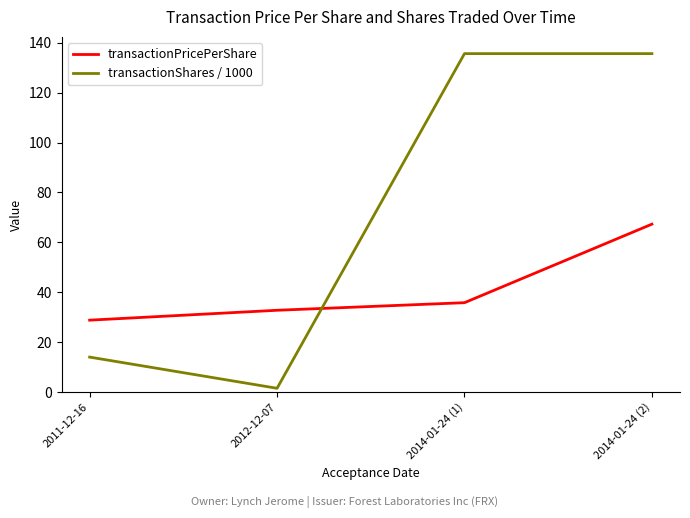

List the series in order of their peak value, highest first.

transactionShares / 1000, transactionPricePerShare